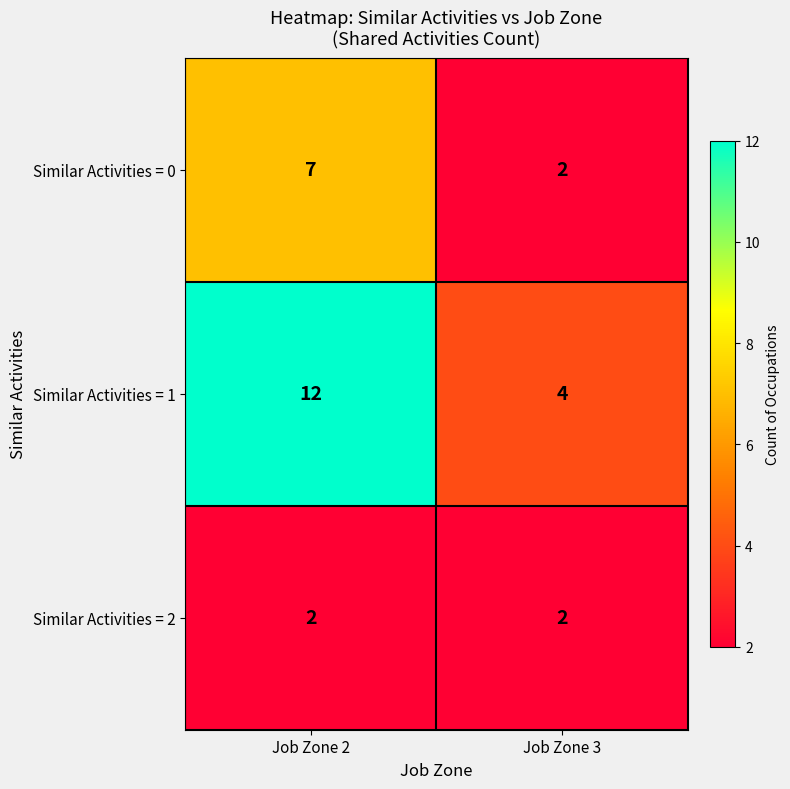

What is the maximum value shown in the chart?

12